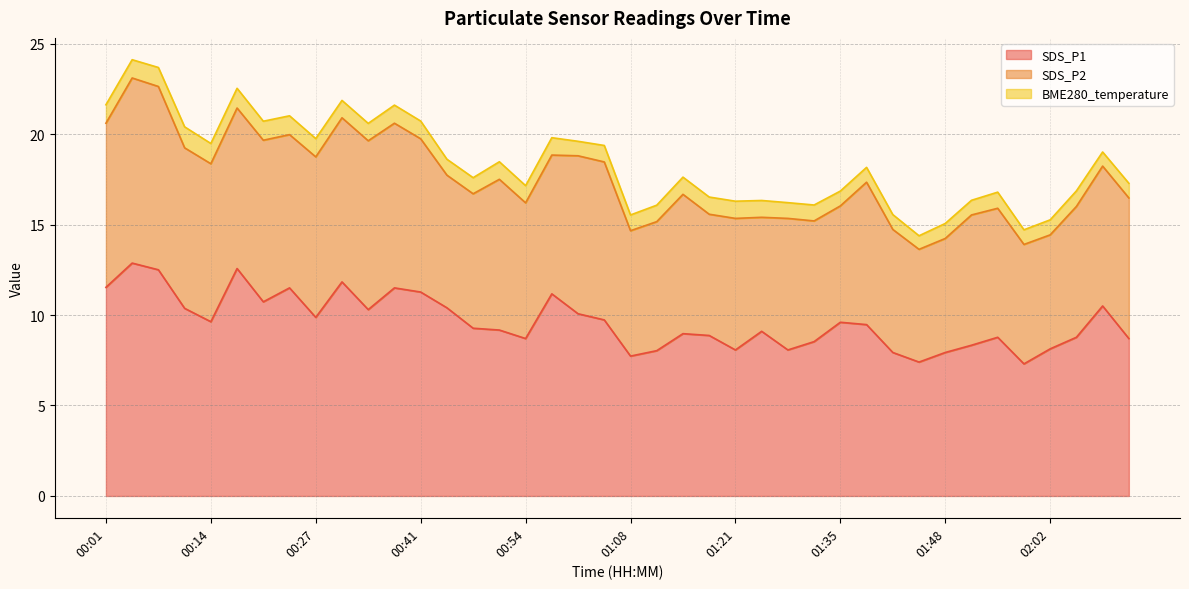

The SDS_P2 series shows 4.4 at 00:48. True or false?

False